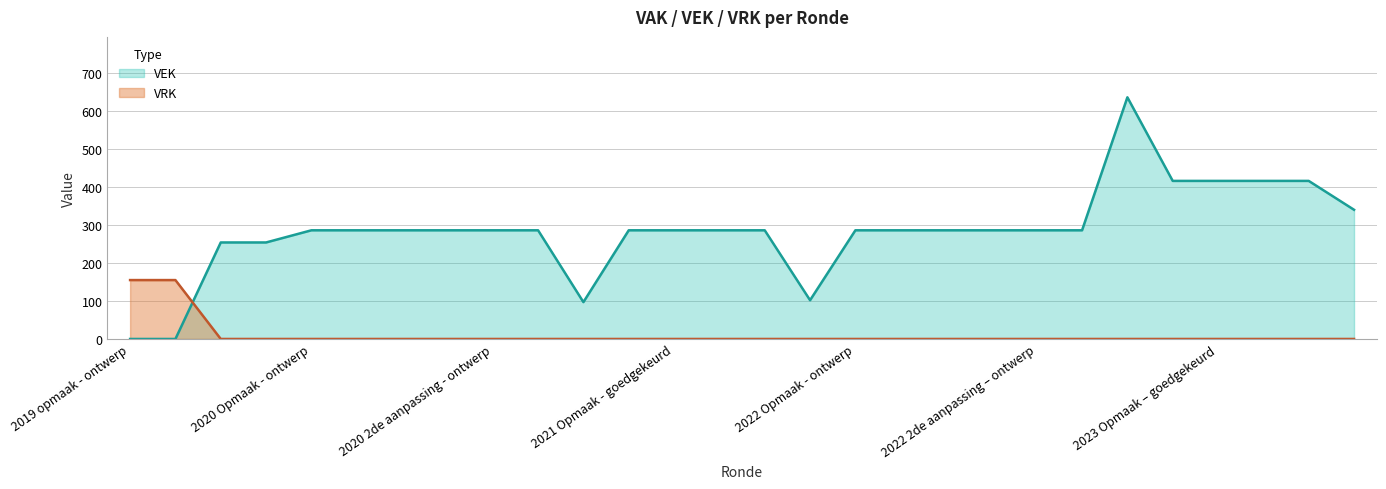

What is the spread (max minus min) of values at 2019 1ste aanpassing - ontwerp?

254